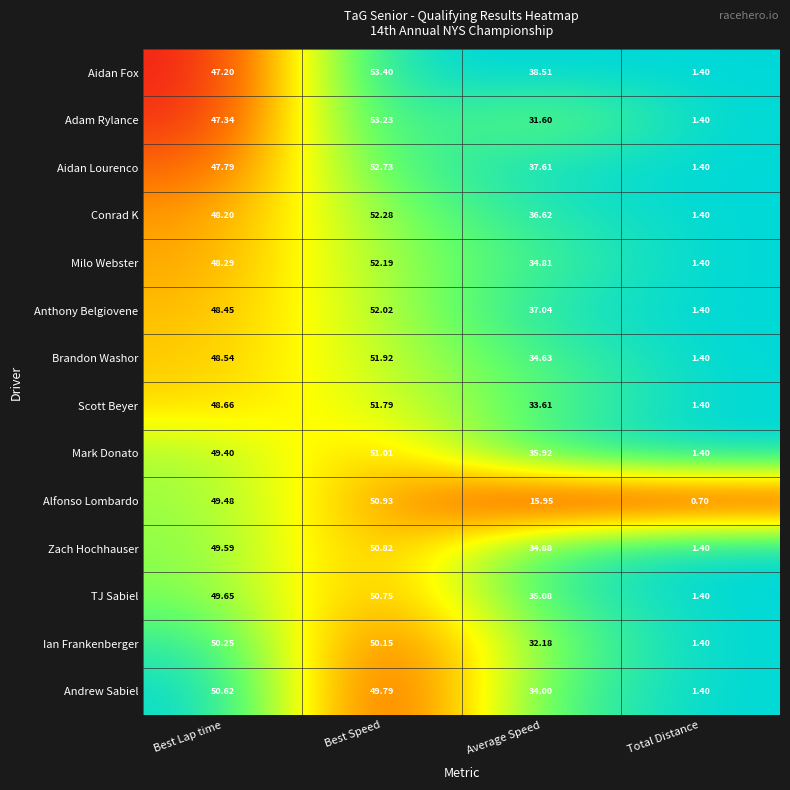

Where does the Ian Frankenberger series first go above 50?

Best Lap time